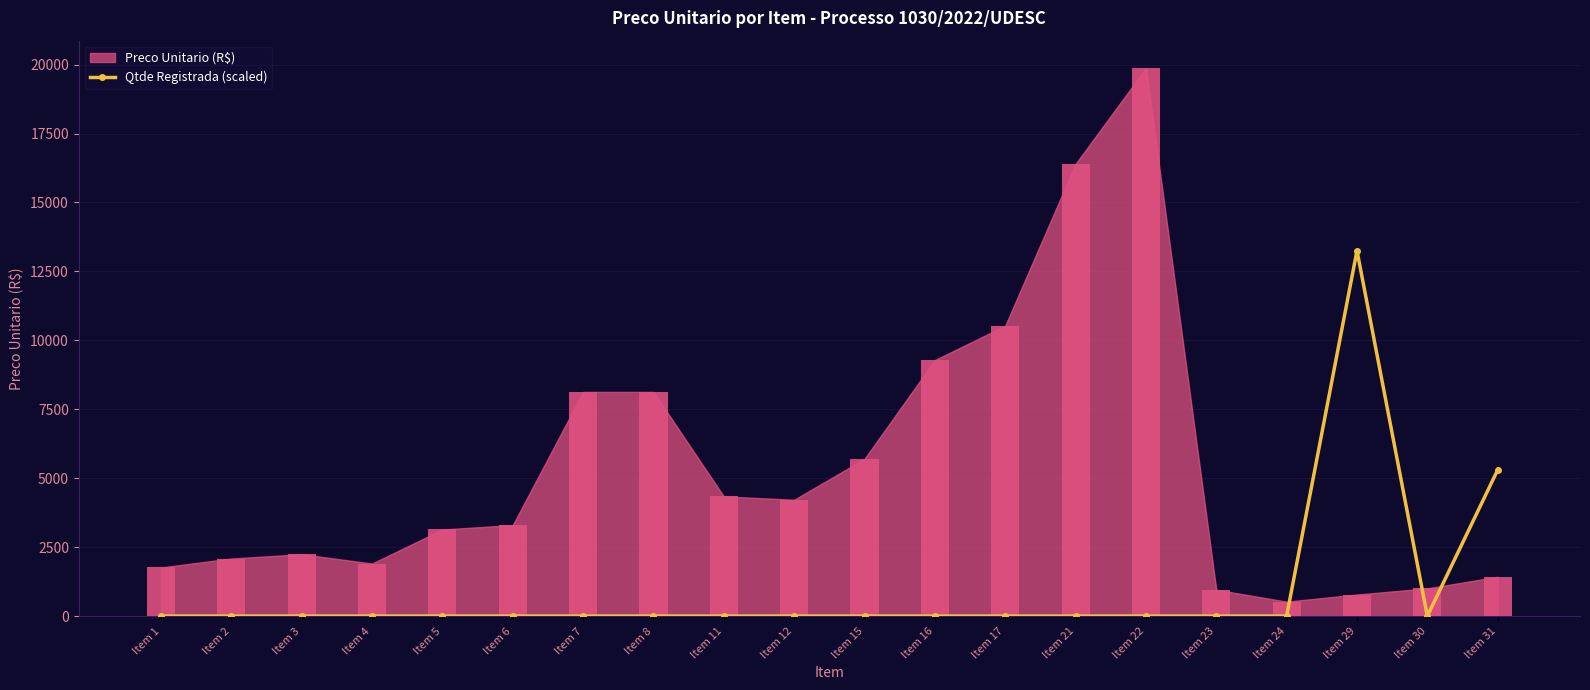

Reading left to right, what are all the values shown in this chart?

Item 1=0.0	Item 2=0.0	Item 3=0.0	Item 4=0.0	Item 5=0.0	Item 6=0.0	Item 7=0.0	Item 8=0.0	Item 11=0.0	Item 12=0.0	Item 15=0.0	Item 16=0.0	Item 17=0.0	Item 21=0.0	Item 22=0.0	Item 23=0.0	Item 24=0.0	Item 29=13250.0	Item 30=0.0	Item 31=5300.0